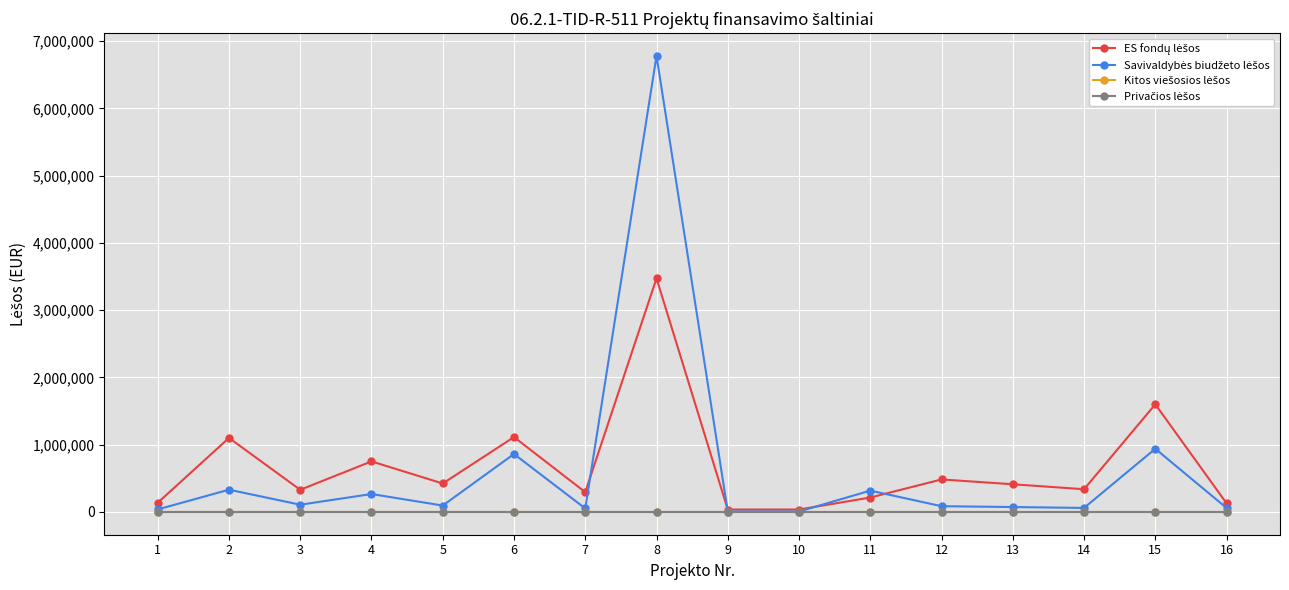

Does the chart have visible grid lines?

Yes